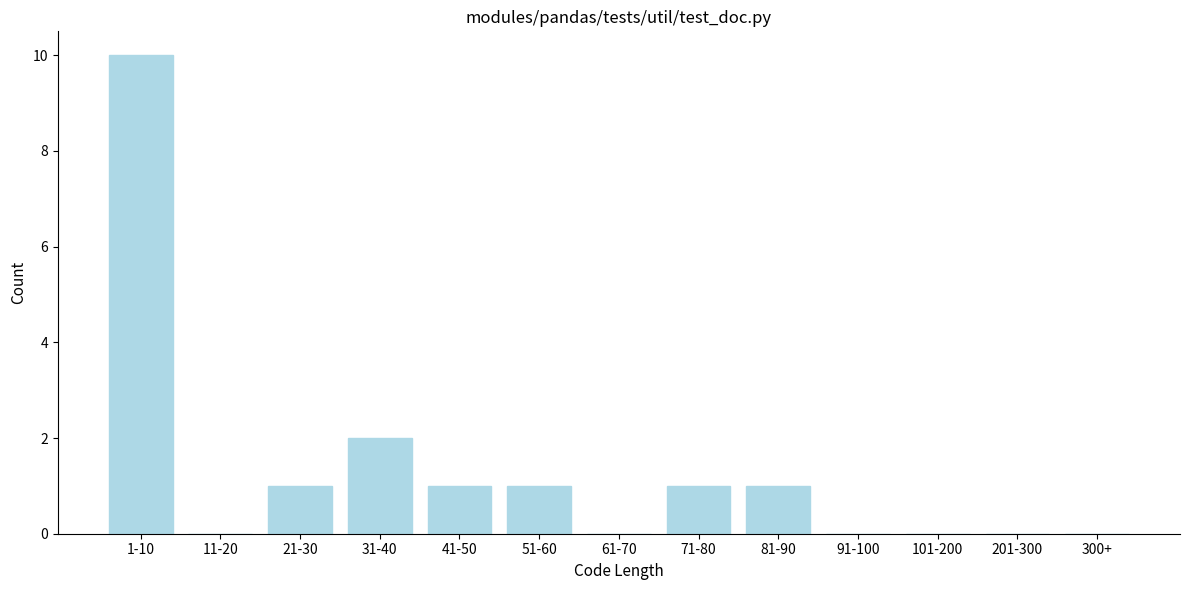

Reading right to left, list all the values displayed in this chart.

300+=0	201-300=0	101-200=0	91-100=0	81-90=1	71-80=1	61-70=0	51-60=1	41-50=1	31-40=2	21-30=1	11-20=0	1-10=10